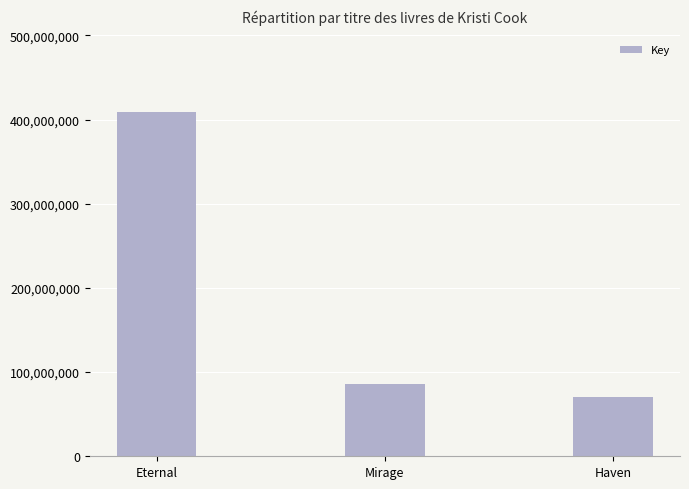

How many data points are less than 85458416?

1